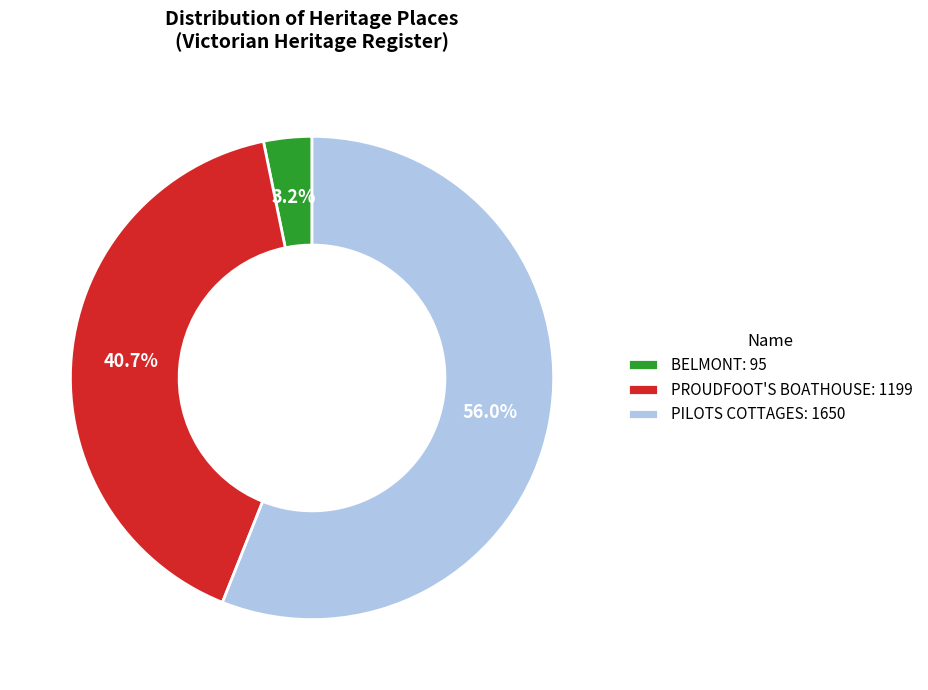

To the nearest percent, what percentage of the pie is BELMONT?

3%